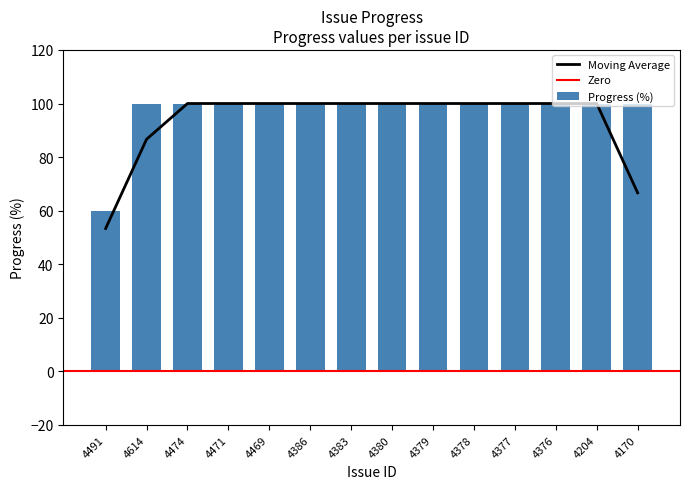

List the labels in order of value, largest first.

4614, 4474, 4471, 4469, 4386, 4383, 4380, 4379, 4378, 4377, 4376, 4204, 4170, 4491